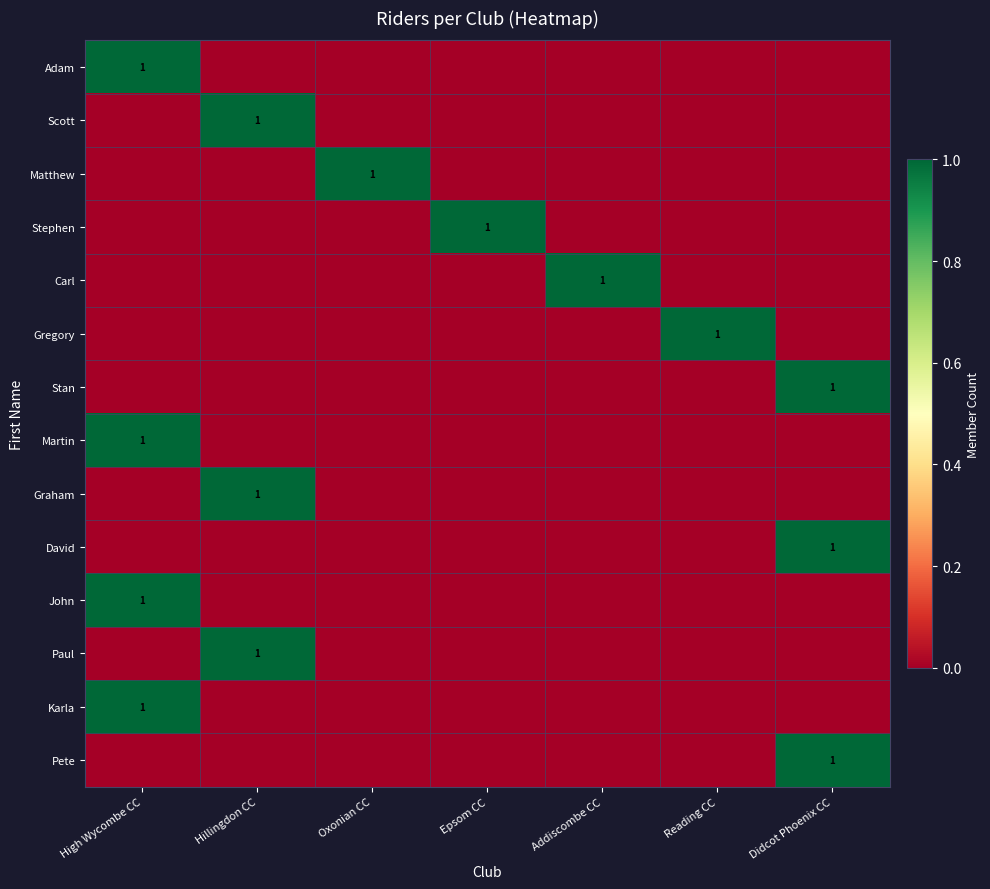

List the series in order of their peak value, lowest first.

Adam, Scott, Matthew, Stephen, Carl, Gregory, Stan, Martin, Graham, David, John, Paul, Karla, Pete